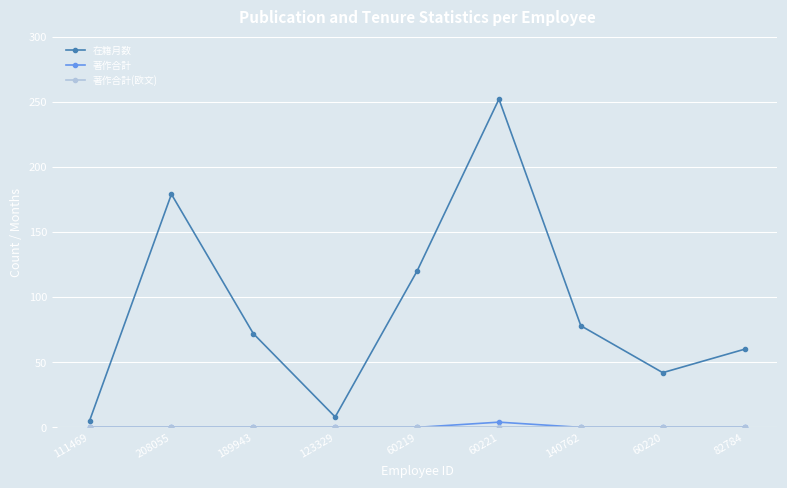

The 著作合計 series shows 0 at 82784. True or false?

True